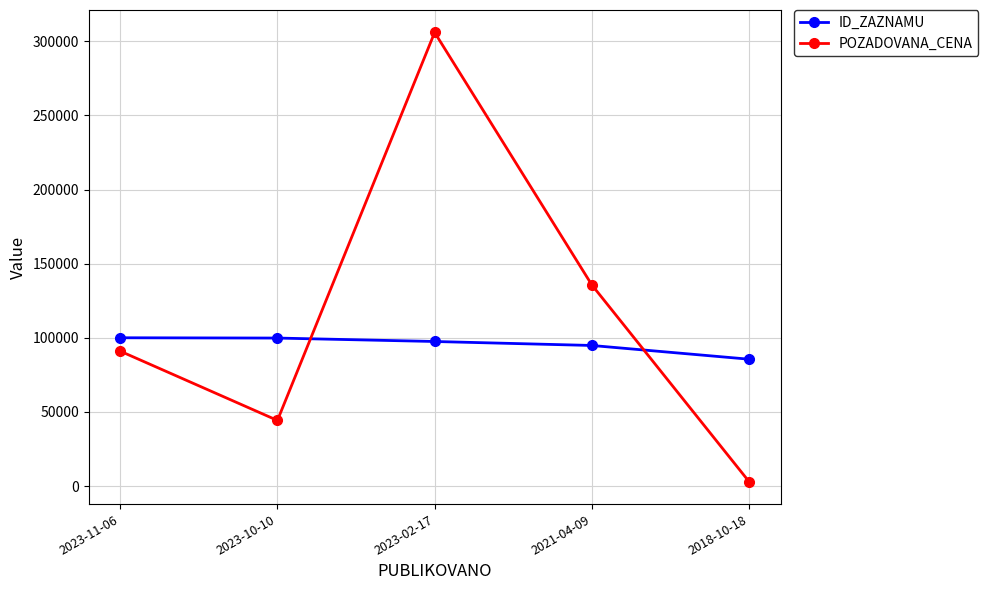

What is the maximum value for ID_ZAZNAMU?

100033